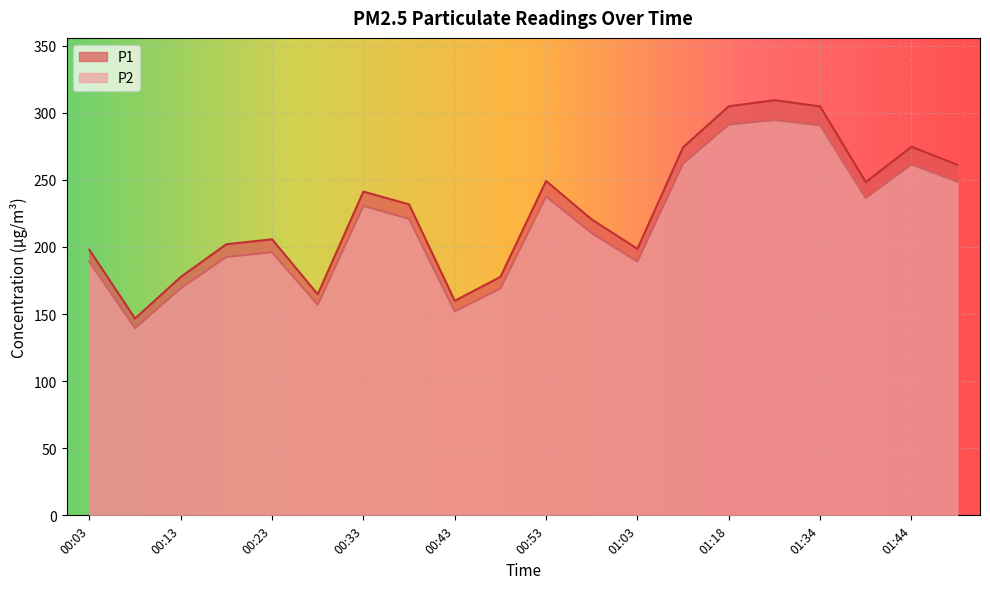

At which category is the sum across all series the highest?

01:28